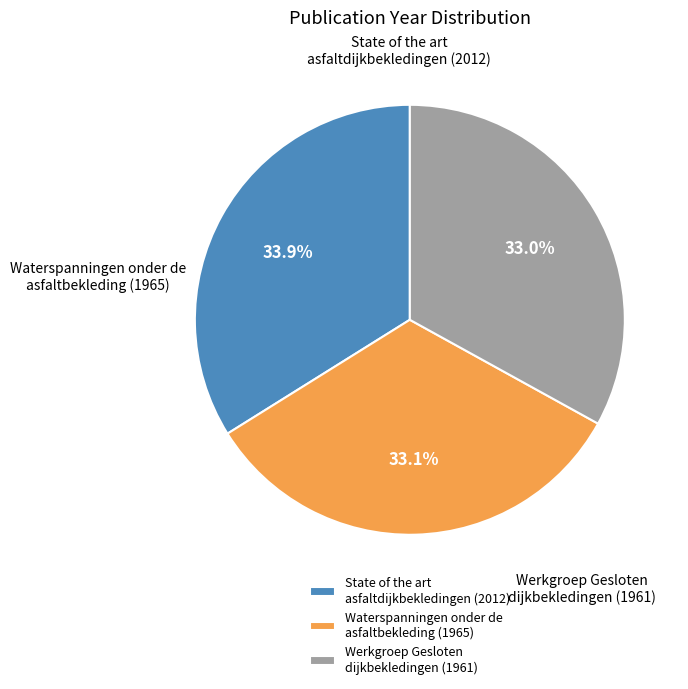

To the nearest percent, what portion does Werkgroep Gesloten dijkbekledingen (1961) represent?

33%